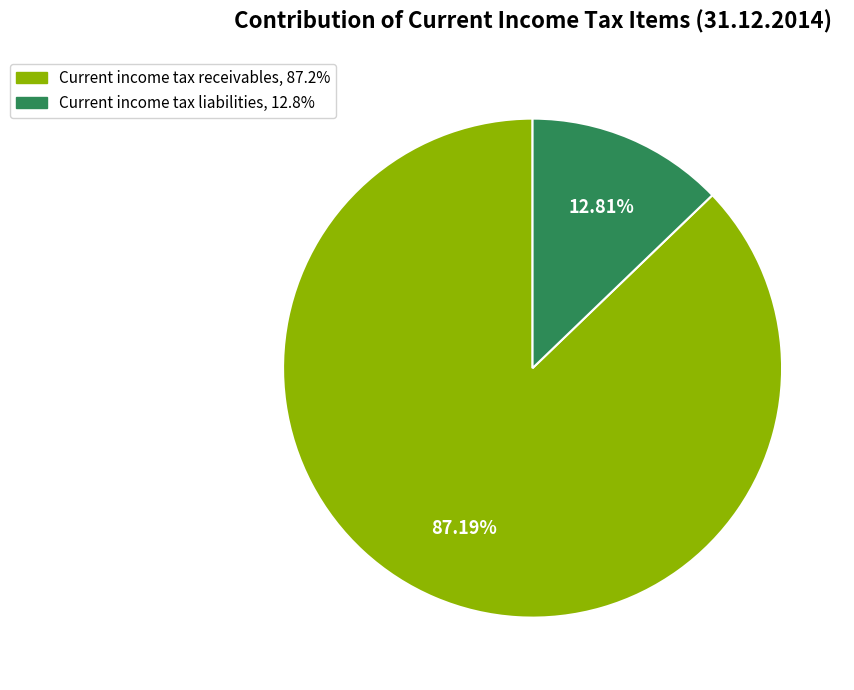

Rank the categories by value from highest to lowest.

Current income tax receivables, Current income tax liabilities